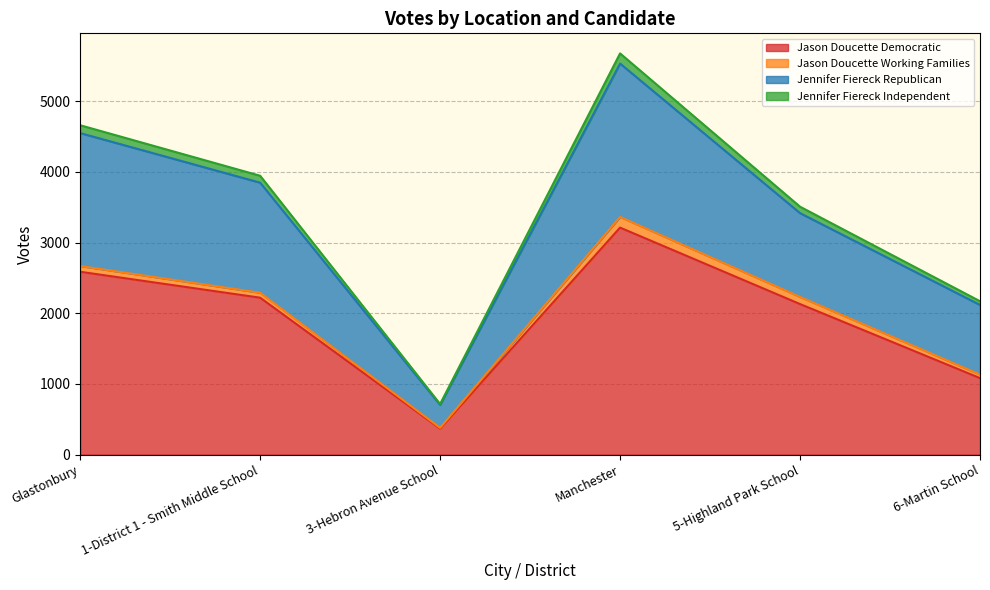

True or false: Jennifer Fiereck Independent and Jason Doucette Democratic intersect in this chart.

False